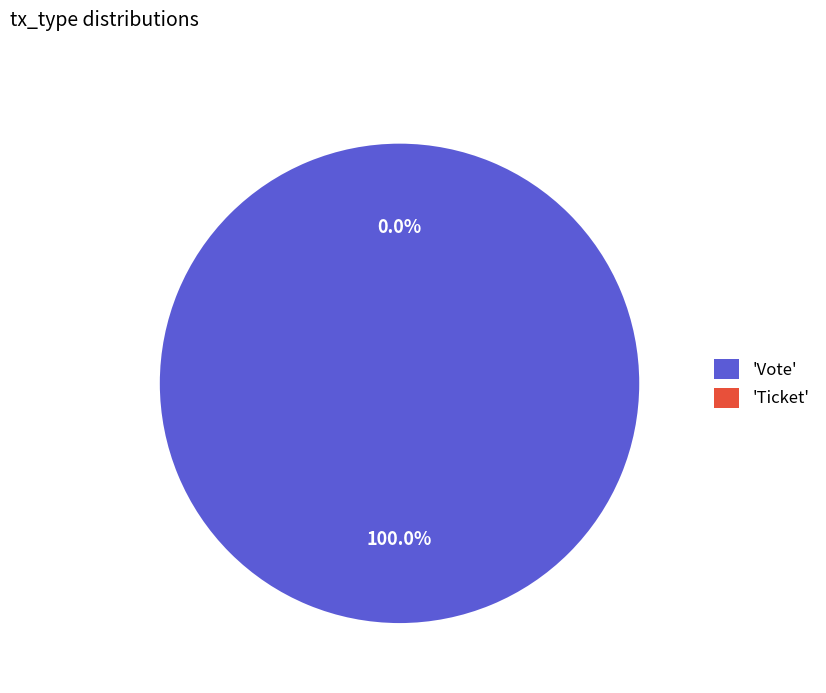

Which category accounts for the majority?

Vote